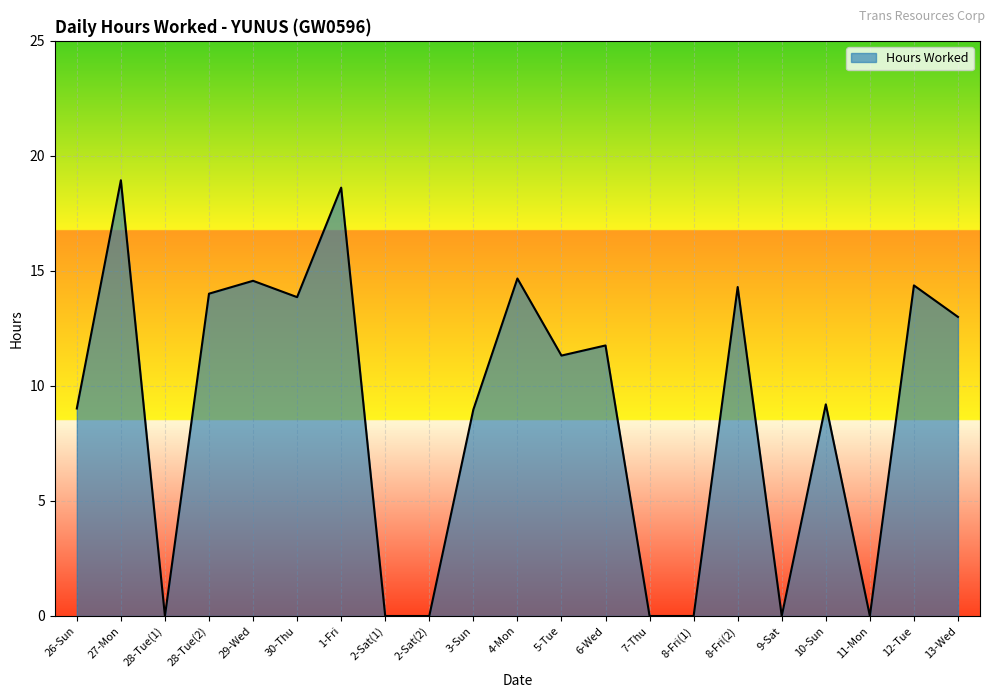

Which has a higher value, 12-Tue or 7-Thu?

12-Tue